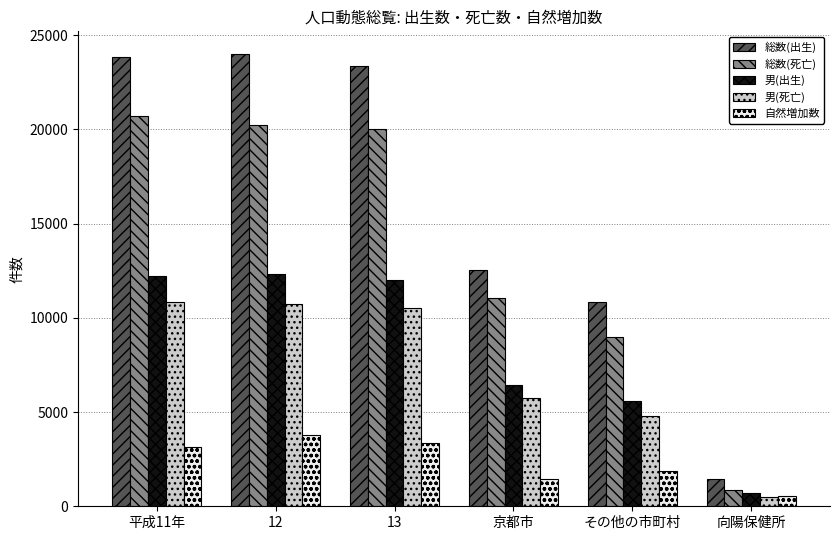

The value of 男(死亡) at 13 is 14944. True or false?

False